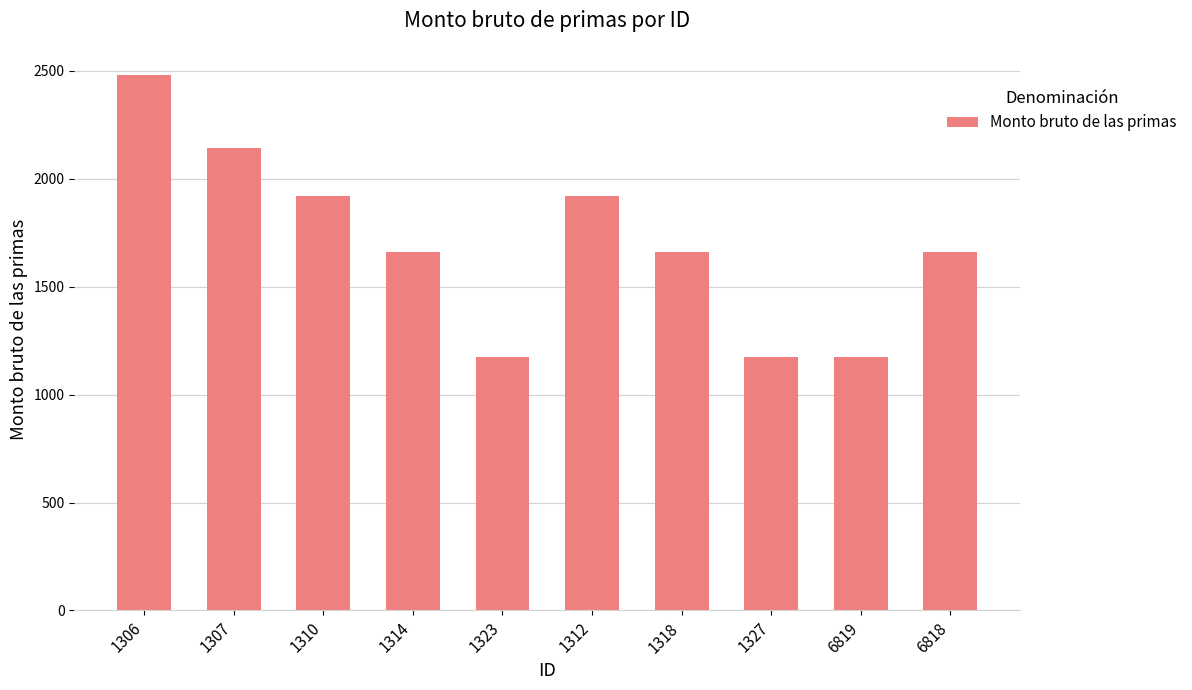

The chart shows a value of 884.6 at 6818. True or false?

False